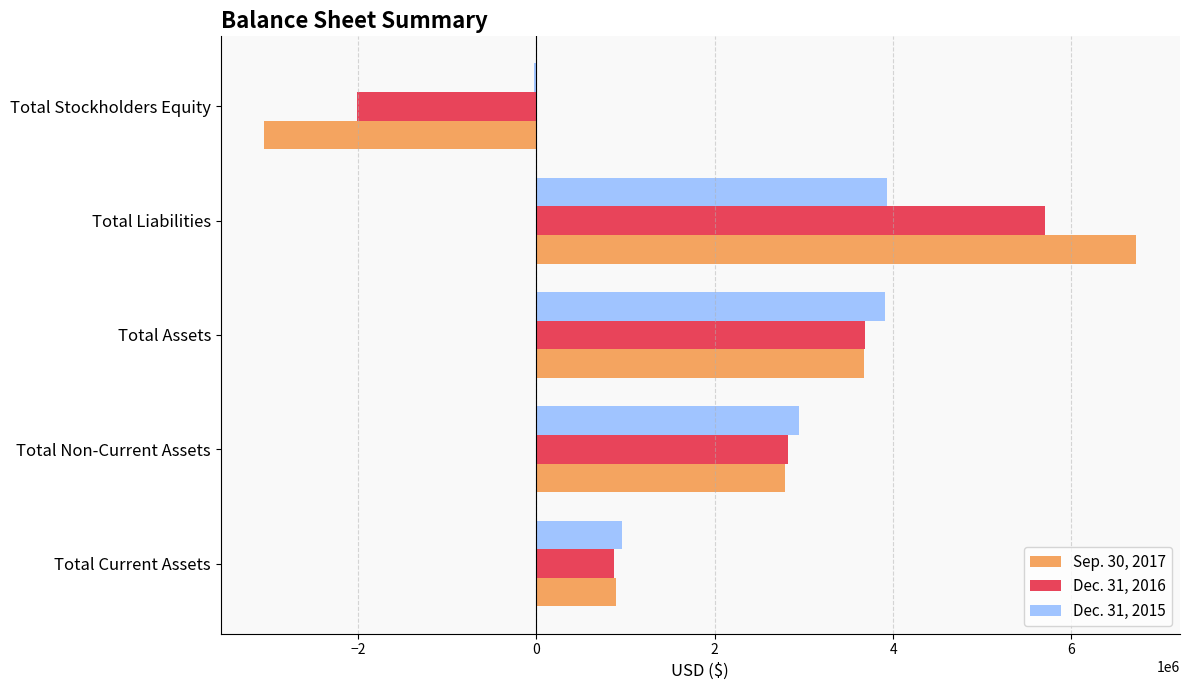

At which category does the chart reach its peak across all series?

Total Liabilities